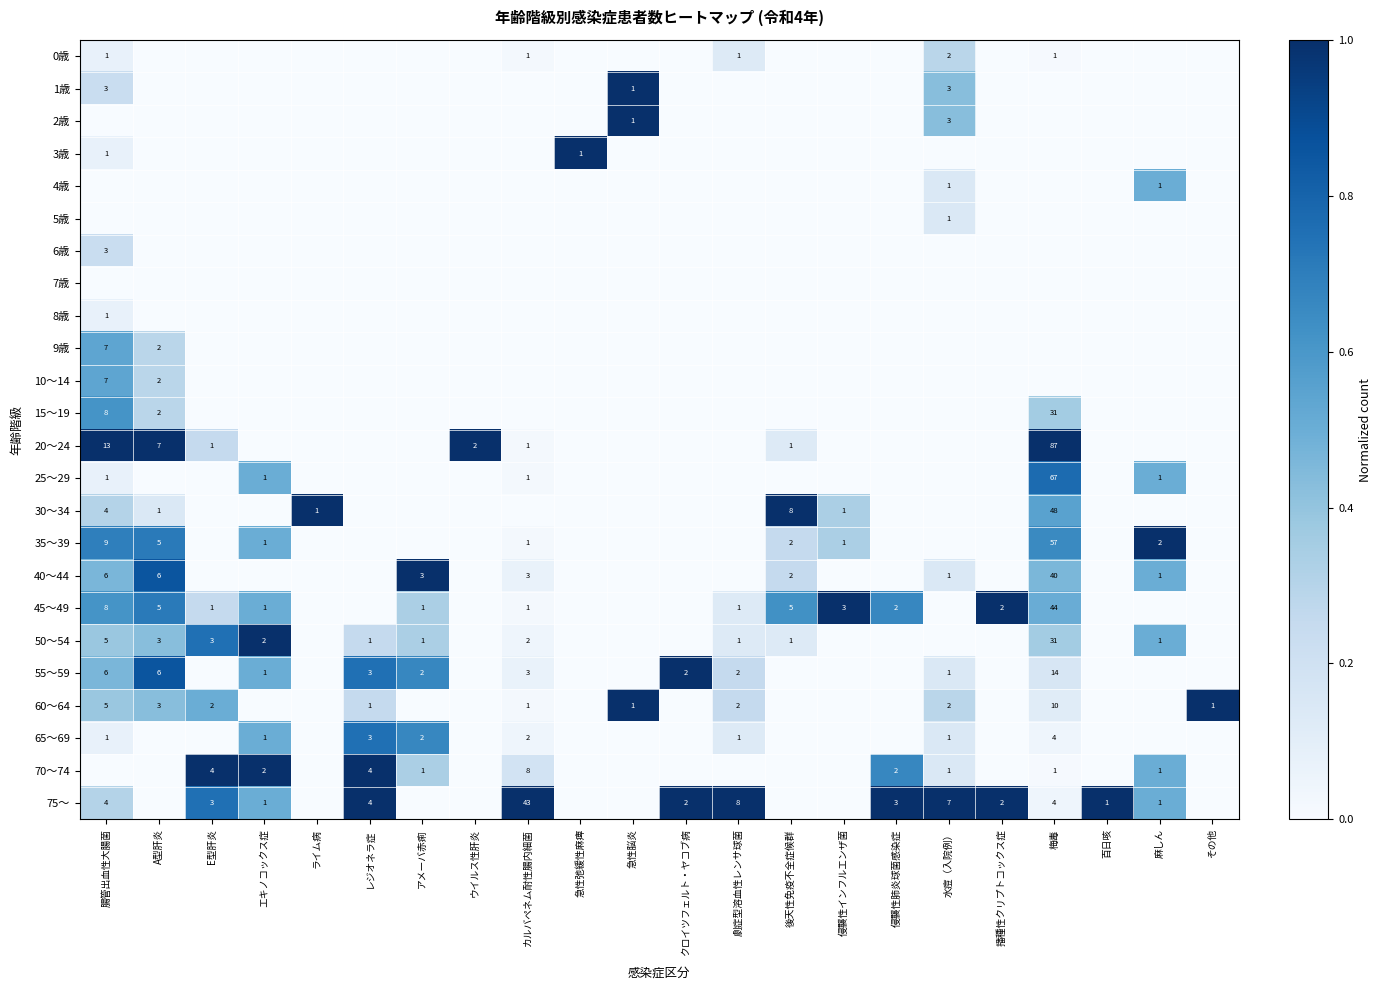

Is it true that 30～34 equals 8 at 後天性免疫不全症候群?

True